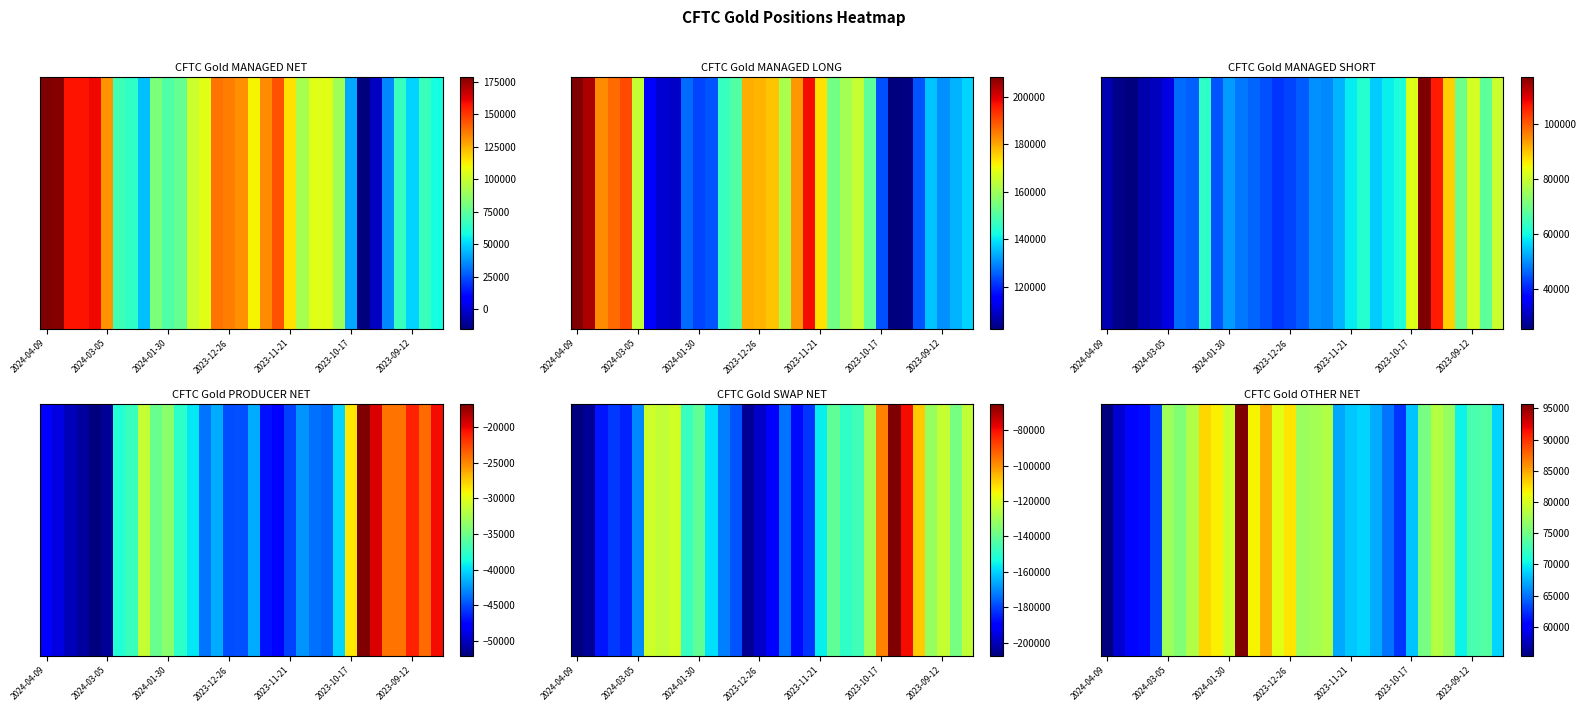

True or false: the data shows 55363 at 2024-04-09.

True